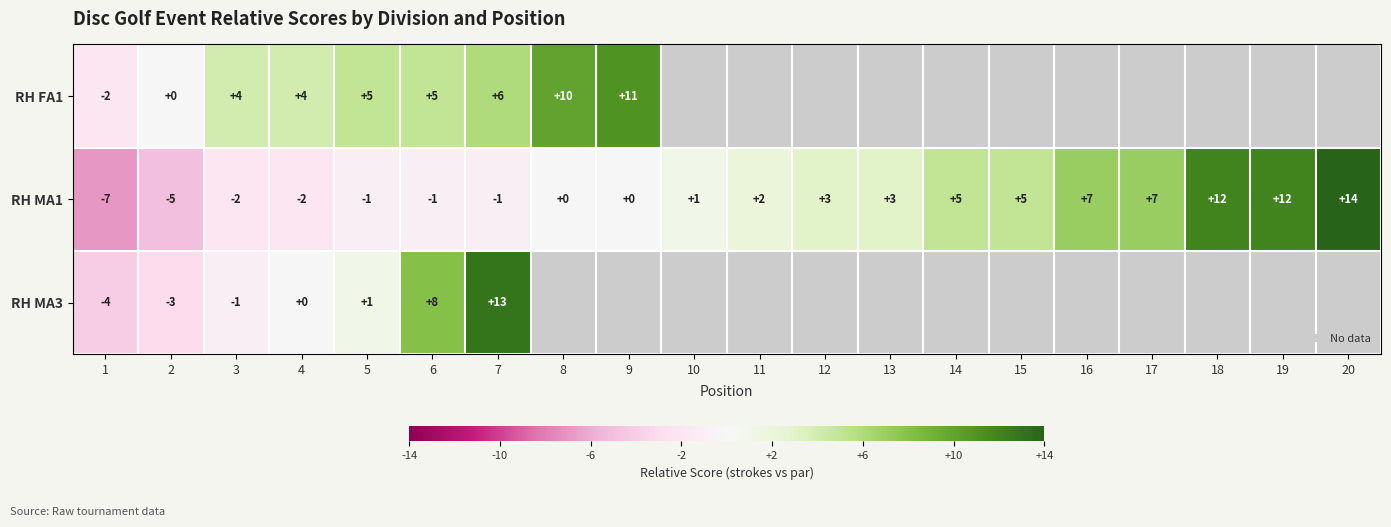

What is the difference between the highest and lowest values at 3?

6